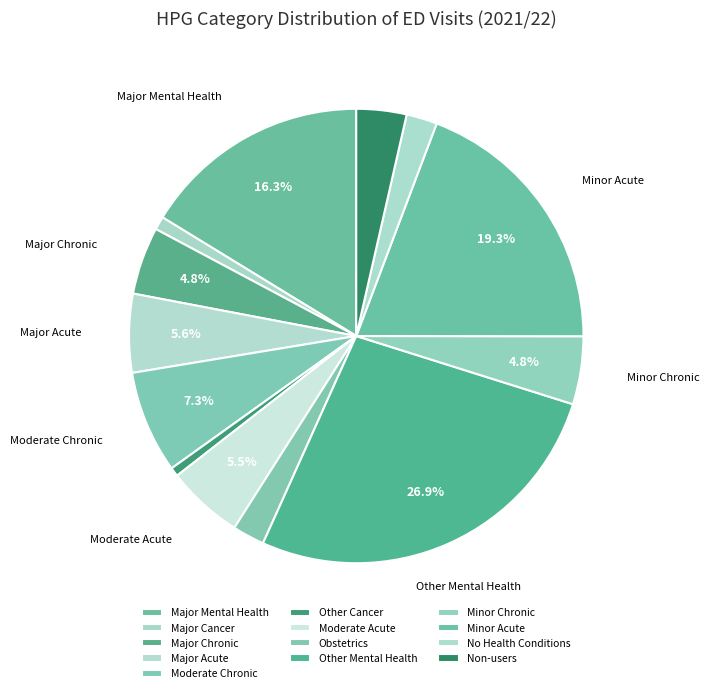

Between Minor Acute and Major Acute, which is larger?

Minor Acute